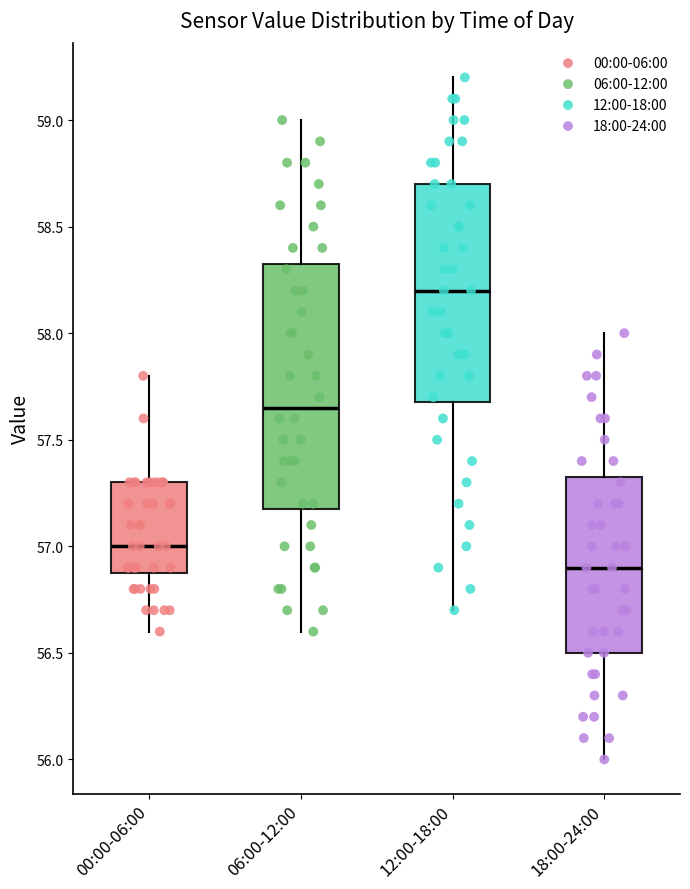

Reading left to right, transcribe this box plot: for each box, give where its median line is, the range the box spans, and where its two whiskers end, as read against the y-axis. The values are not printed on the chart, so give them approximately, as read against the axis.

00:00-06:00: median 57.00, box 56.90 to 57.30, whiskers 56.60 to 57.80
06:00-12:00: median 57.65, box 57.20 to 58.35, whiskers 56.60 to 59.00
12:00-18:00: median 58.20, box 57.70 to 58.70, whiskers 56.70 to 59.20
18:00-24:00: median 56.90, box 56.50 to 57.35, whiskers 56.00 to 58.00